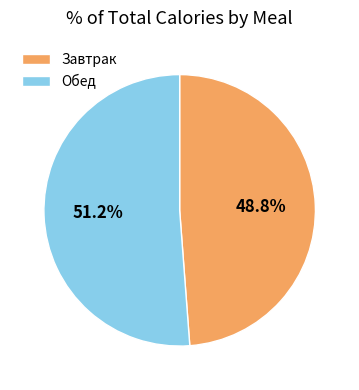

Combined, do Обед and Завтрак account for over 50%?

Yes